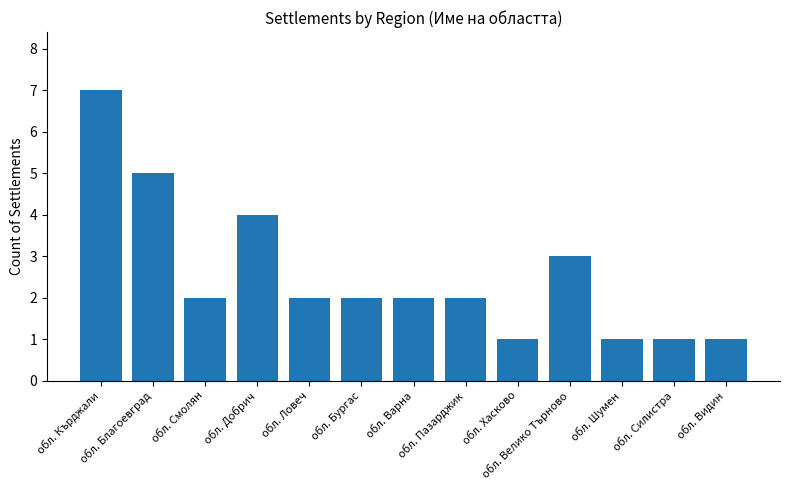

Is it true that the value at обл. Велико Търново is 4?

False